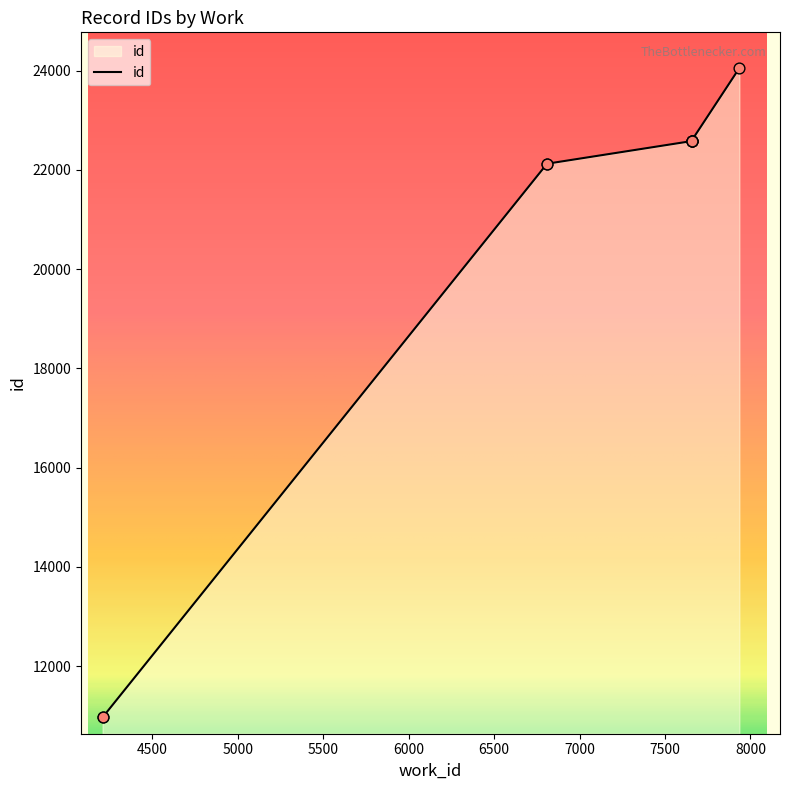

What is the ratio of the value at 7656 to the value at 7656?

1.0